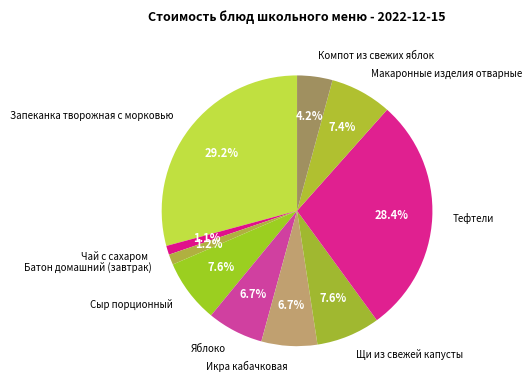

Is there any slice that represents more than half of the pie?

No